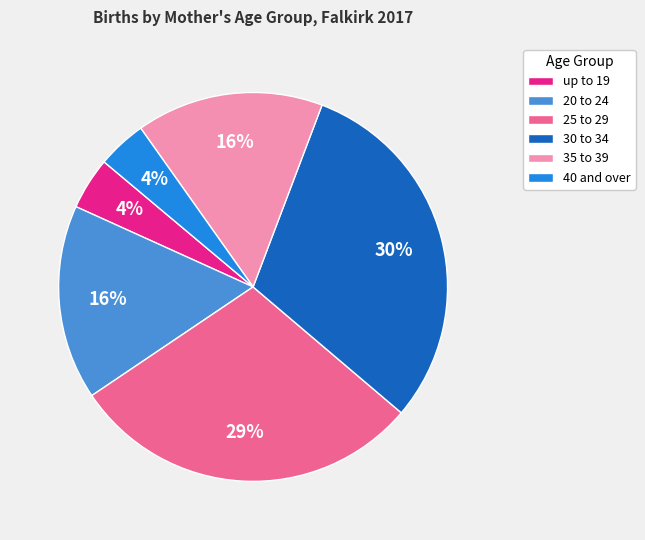

To the nearest percent, what is the average slice percentage?

17%